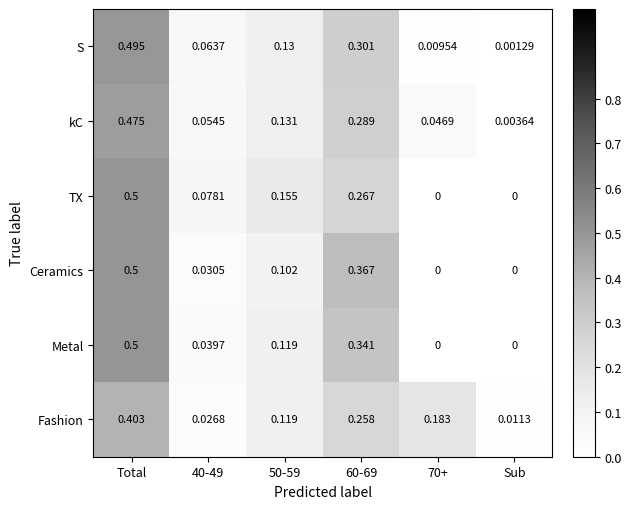

Between 50-59 and Sub, which series saw the biggest shift?

TX